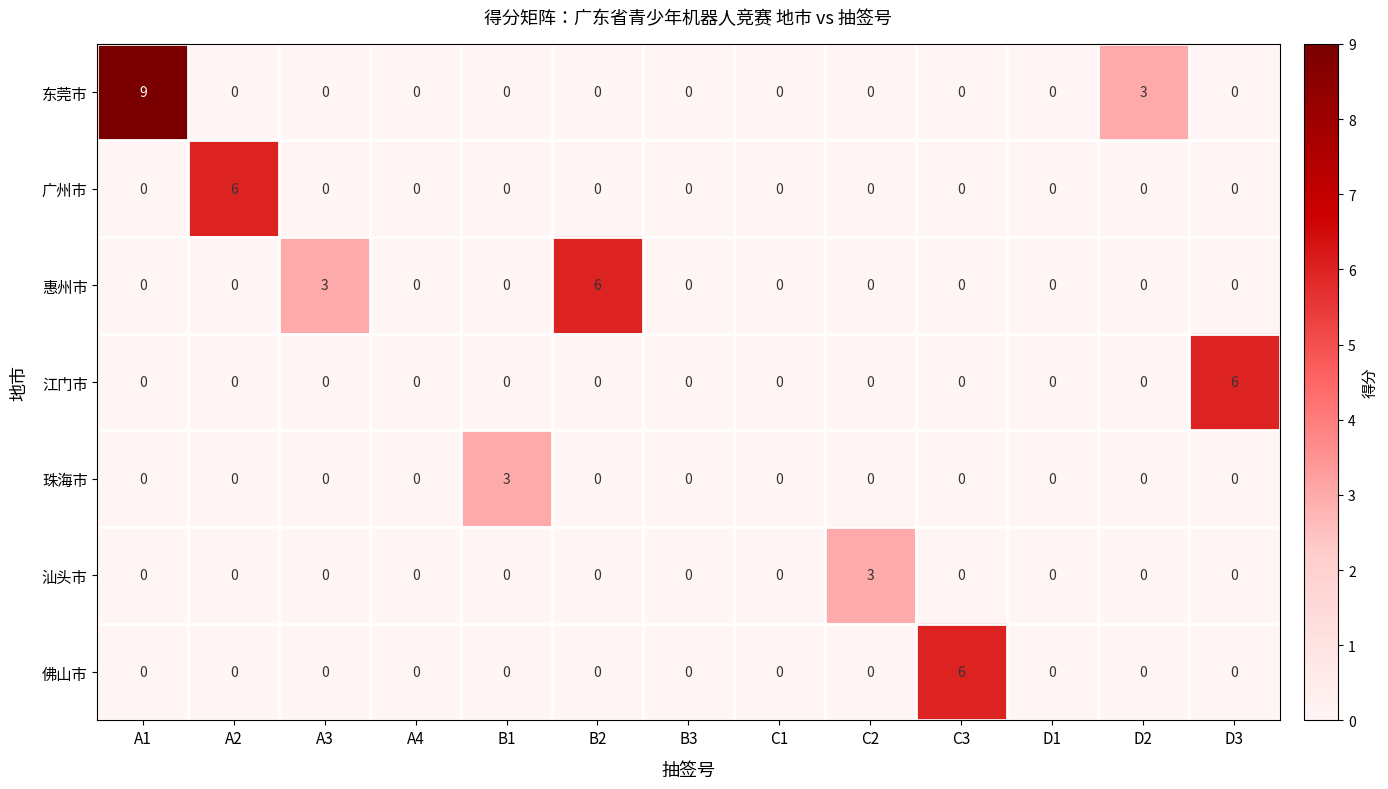

How many data points does each series have?

13